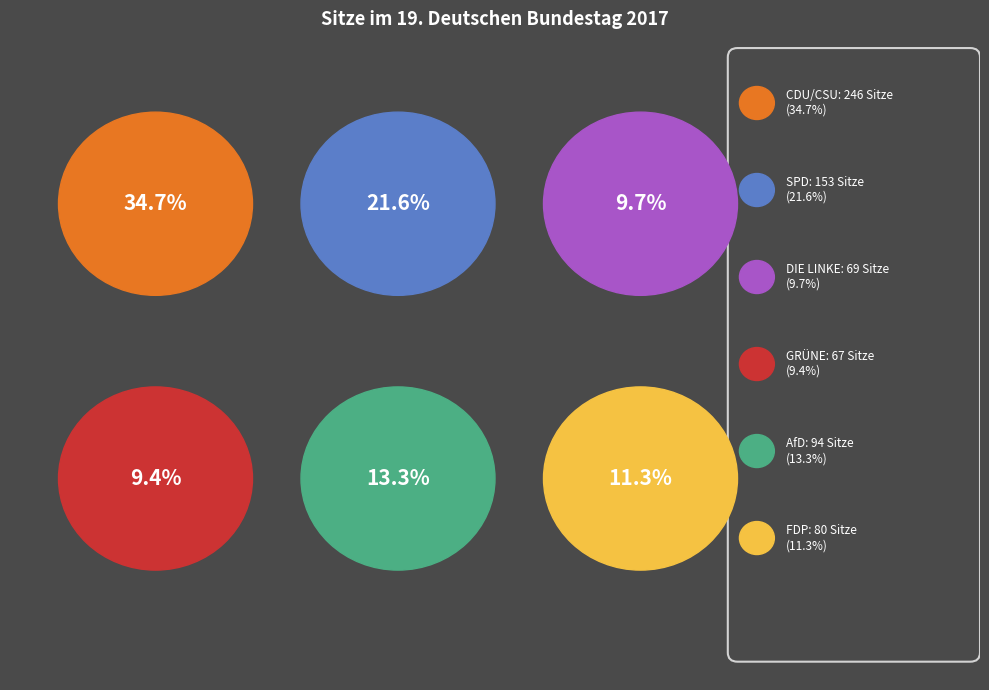

The DIE LINKE slice represents 20% of the pie. True or false?

False